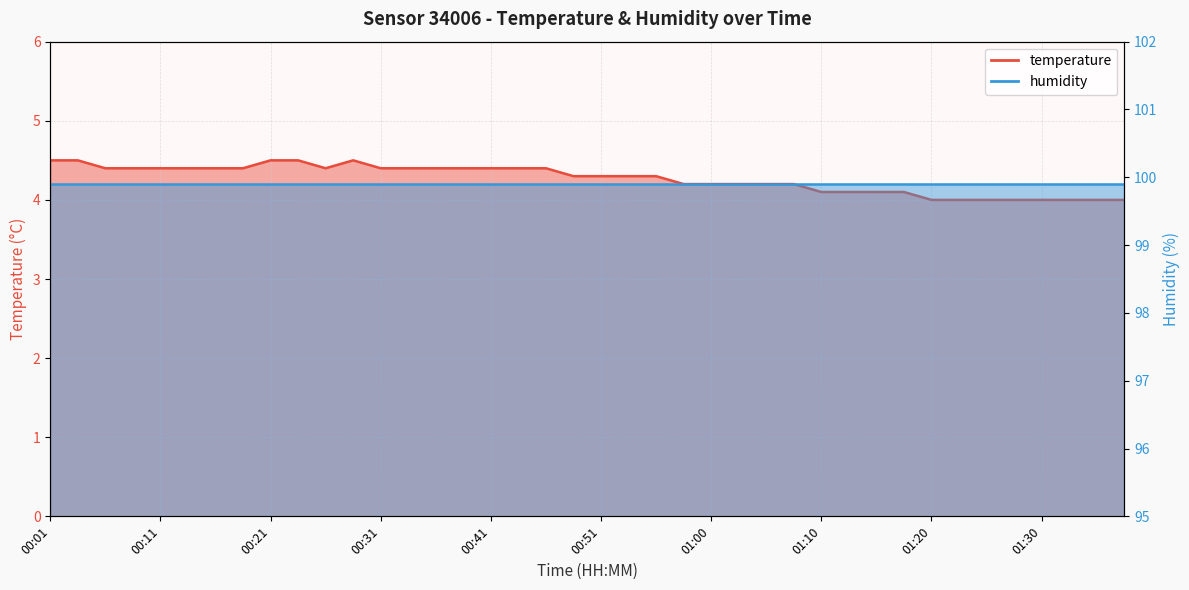

What is the label of the 39th point from the left?

01:35